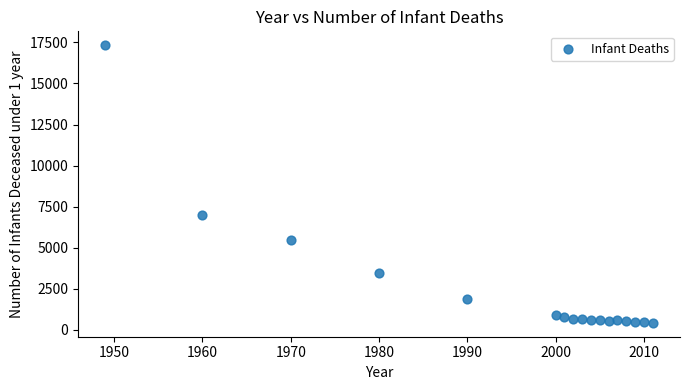

What is the range of Y values (max minus min)?

16894